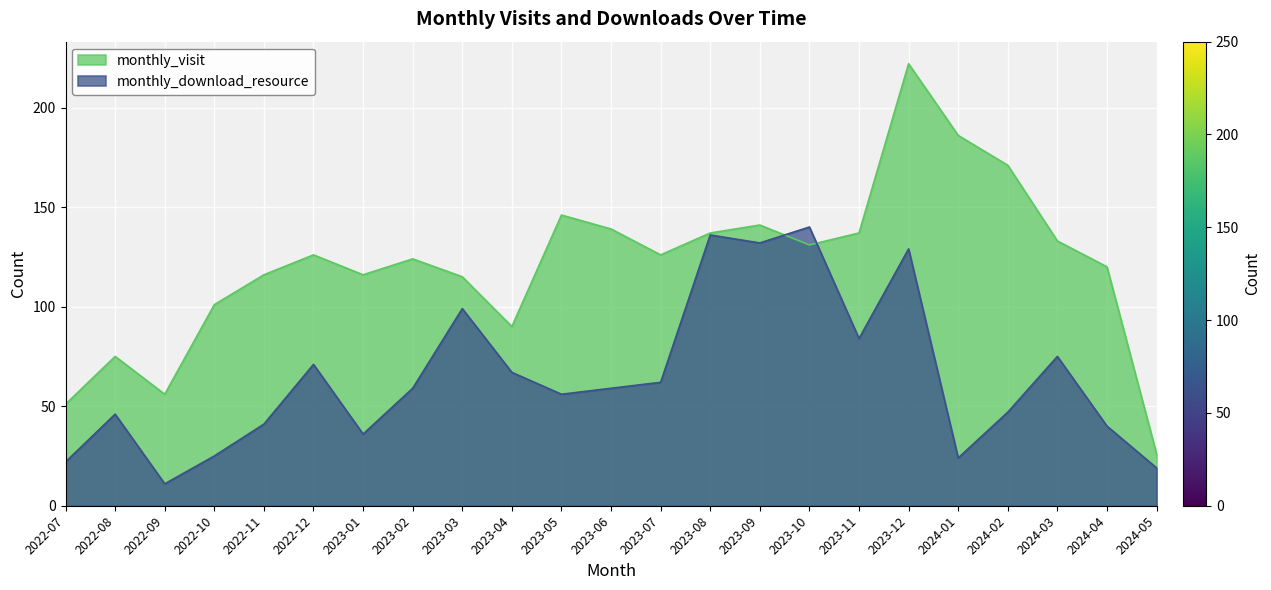

What is the difference between the maximum and minimum values in the monthly_download_resource series?

129